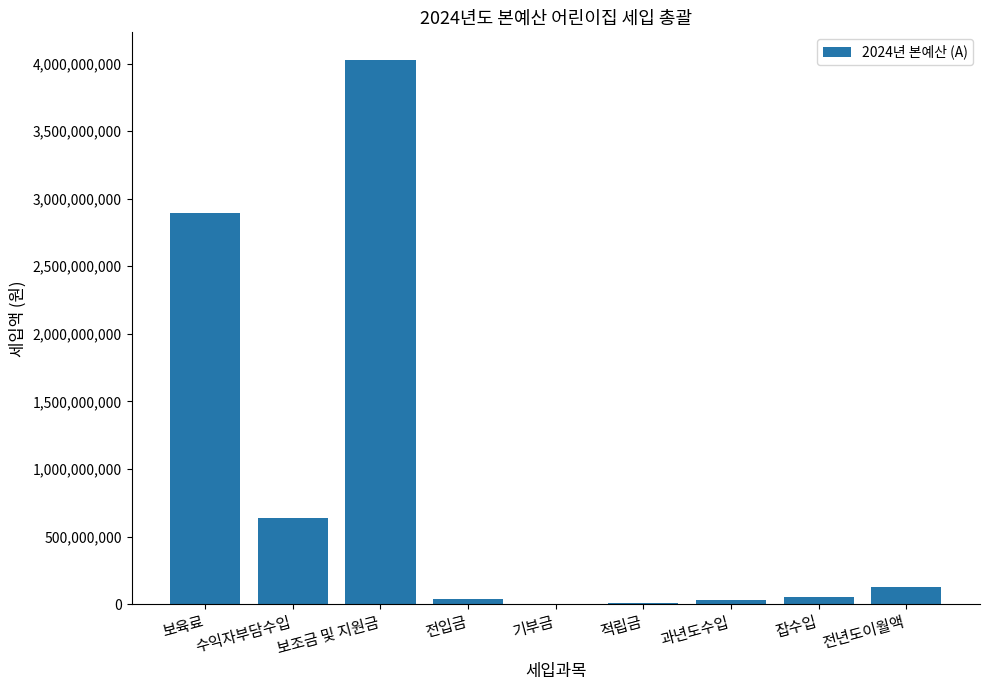

What is the maximum value shown in the chart?

4029361884